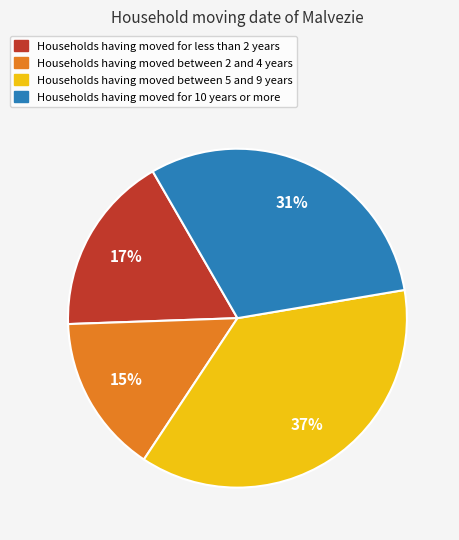

Does any single category account for the majority?

No